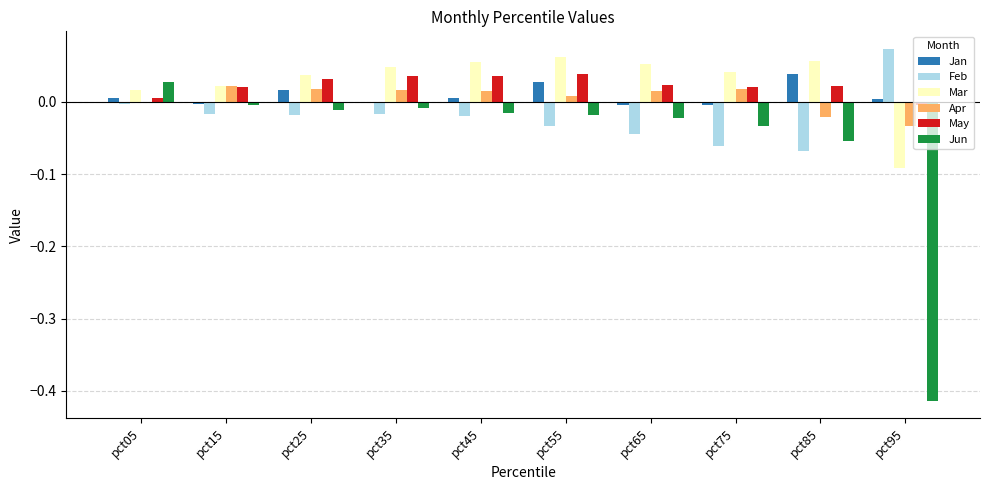

Is the value of Mar at pct65 greater than the value of May at pct65?

Yes